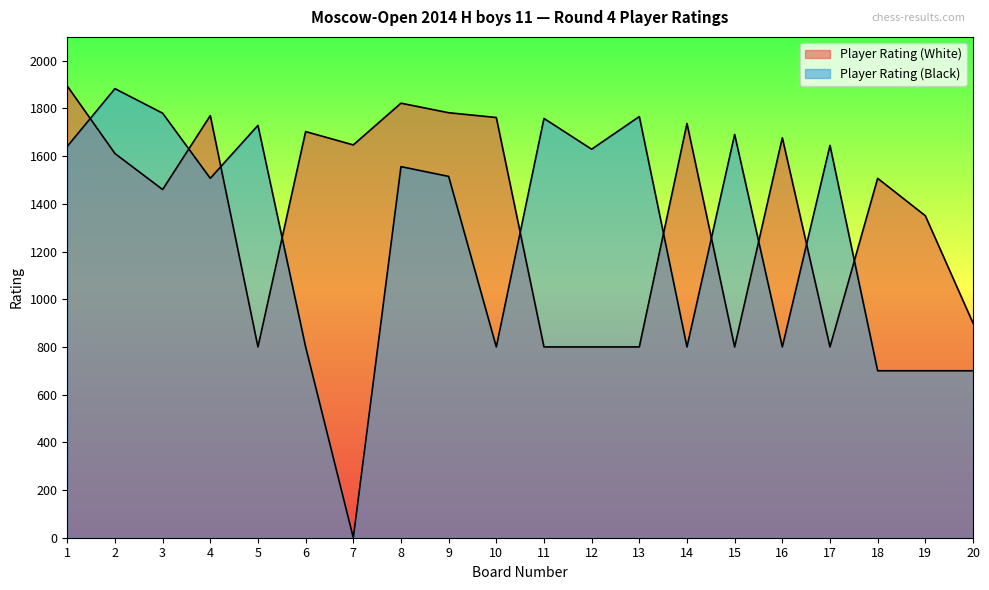

The value of Player Rating (Black) at 5 is 871. True or false?

False